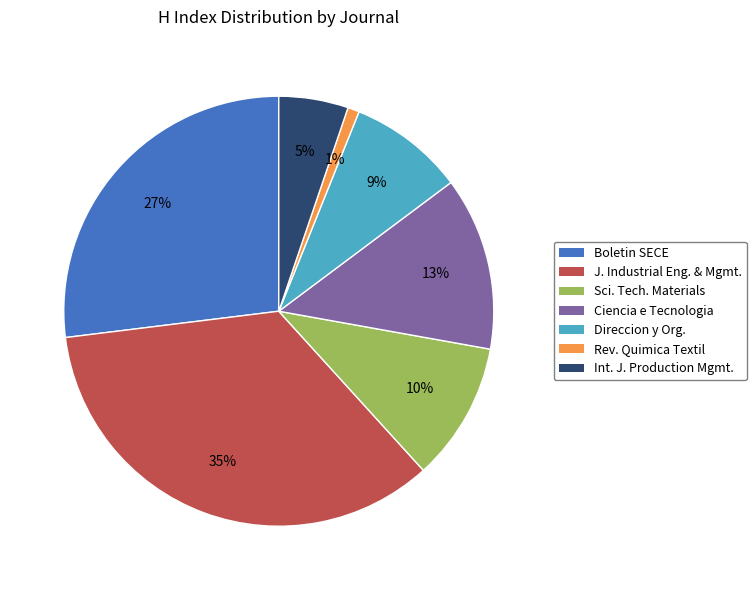

Is there any slice that represents more than half of the pie?

No